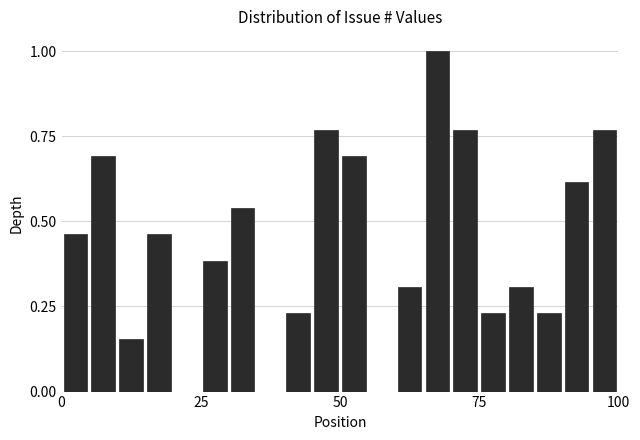

Around what value on the x-axis is the tallest bar? Give the approximate position of its centre, as read against the axis.

70